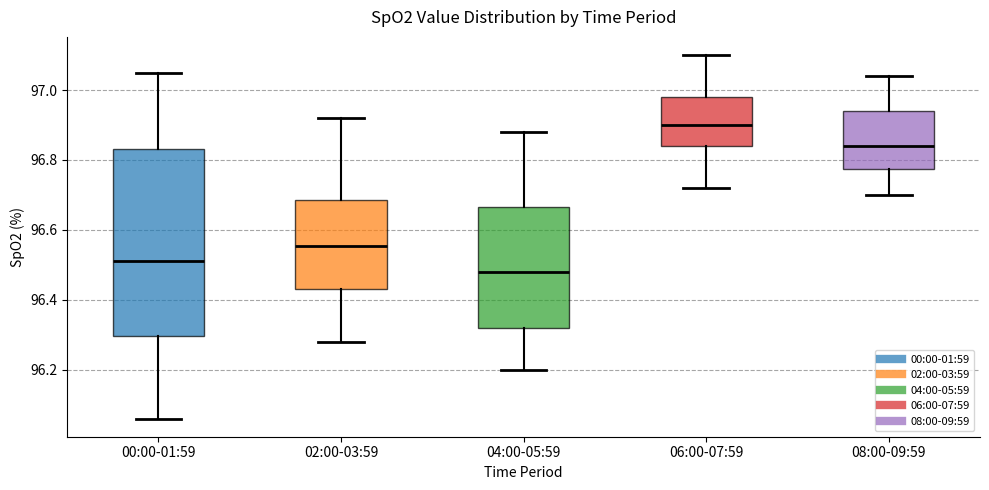

Reading left to right, transcribe this box plot: for each box, give where its median line is, the range the box spans, and where its two whiskers end, as read against the y-axis. The values are not printed on the chart, so give them approximately, as read against the axis.

00:00-01:59: median 96.52, box 96.30 to 96.84, whiskers 96.06 to 97.06
02:00-03:59: median 96.56, box 96.44 to 96.68, whiskers 96.28 to 96.92
04:00-05:59: median 96.48, box 96.32 to 96.66, whiskers 96.20 to 96.88
06:00-07:59: median 96.90, box 96.84 to 96.98, whiskers 96.72 to 97.10
08:00-09:59: median 96.84, box 96.78 to 96.94, whiskers 96.70 to 97.04